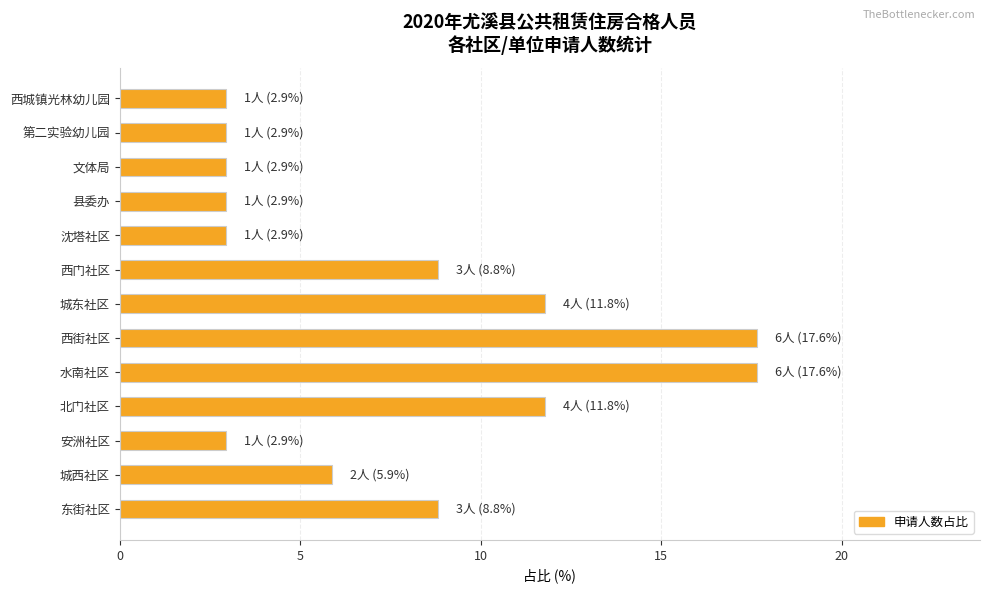

What is the difference between the maximum and minimum values?

14.7